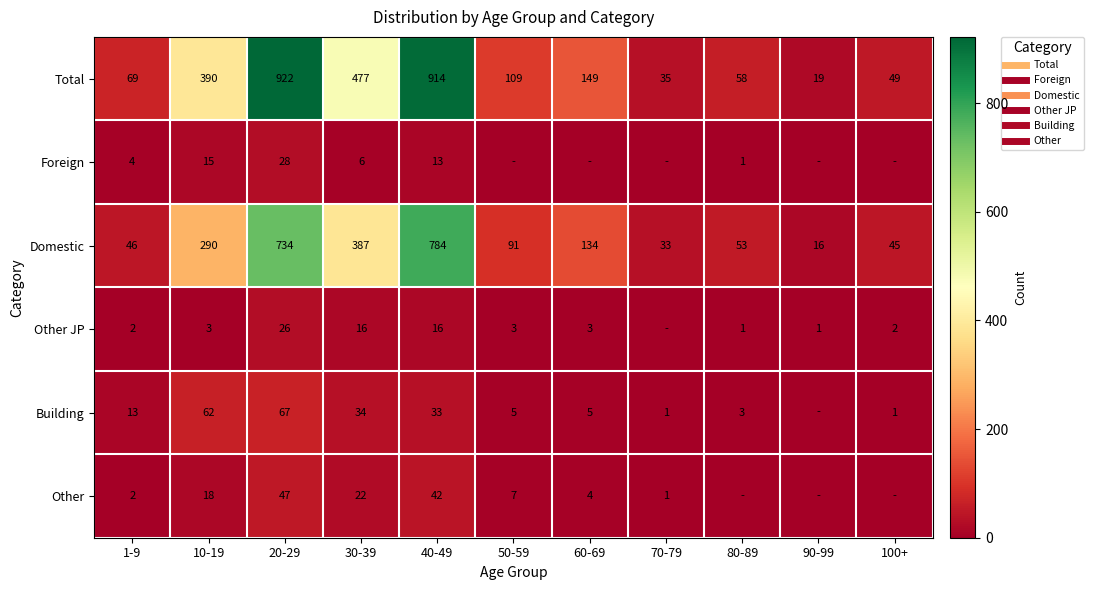

How many categories are shown in the chart?

11